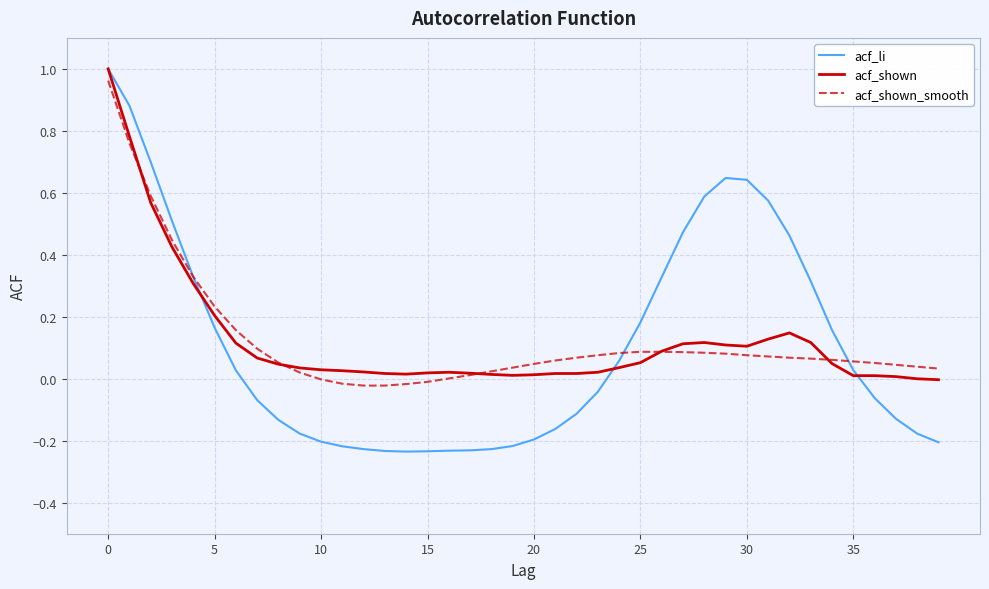

Which series has the largest range (max minus min)?

acf_li